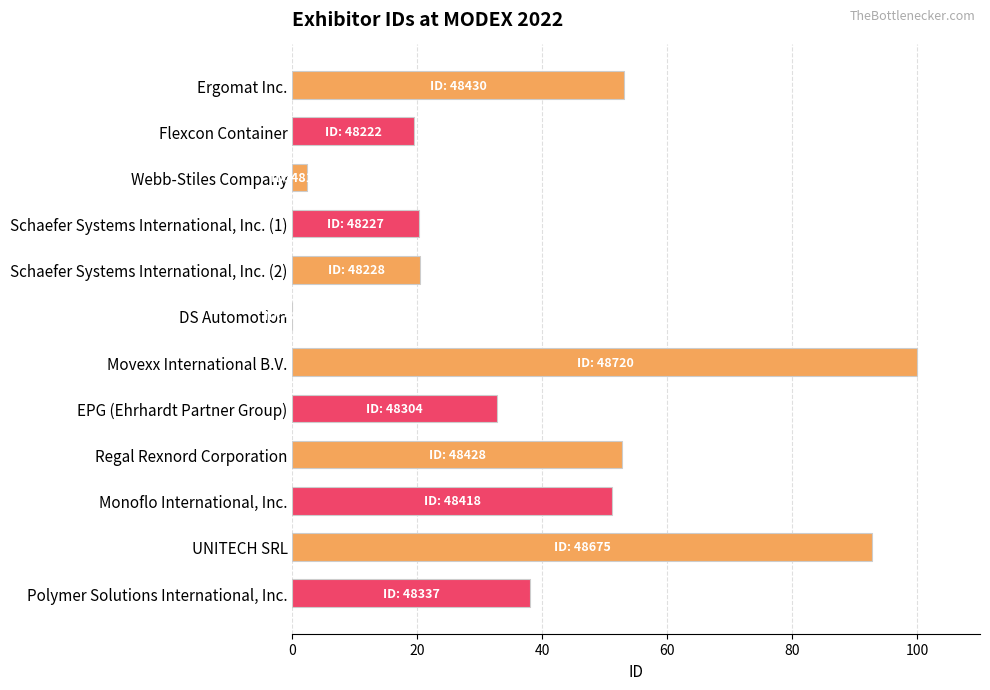

What is the sum of all values?

482.7